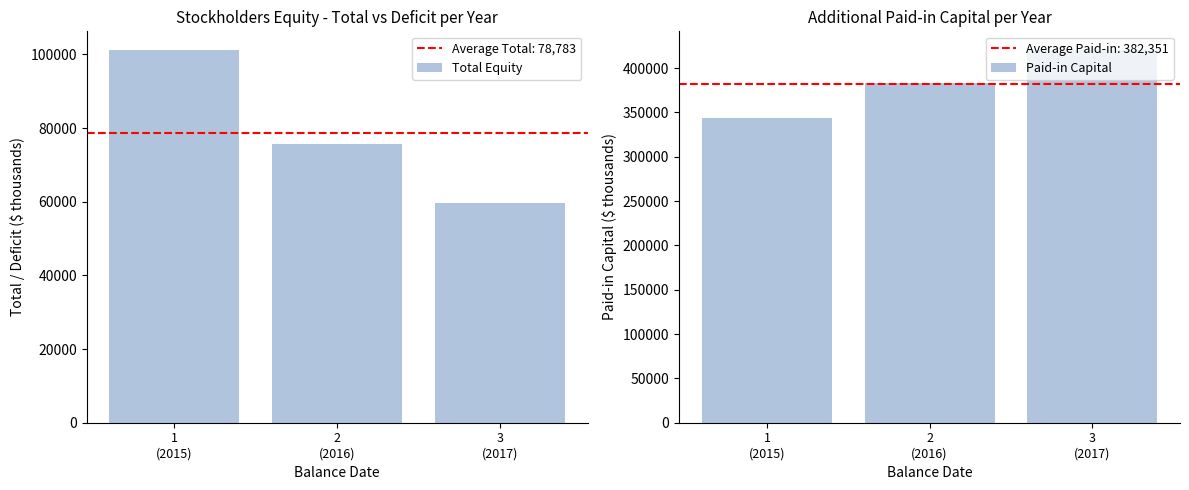

What is the difference between the second highest and minimum values in the Total Equity series?

16029